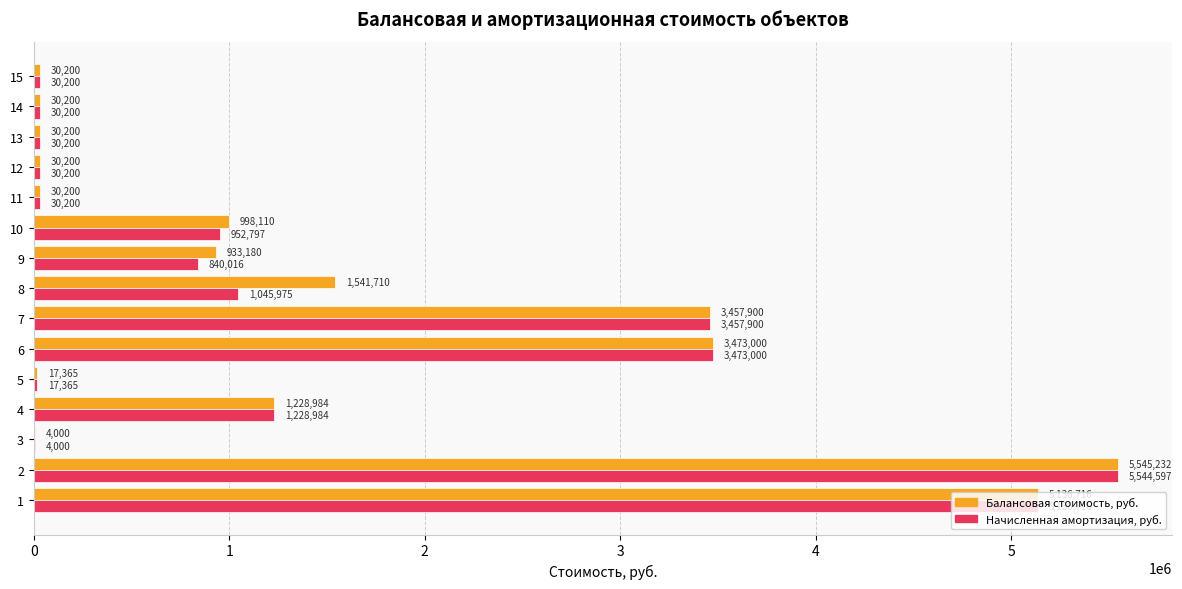

Is it true that Балансовая стоимость, руб. equals 1228984.5 at 4?

True